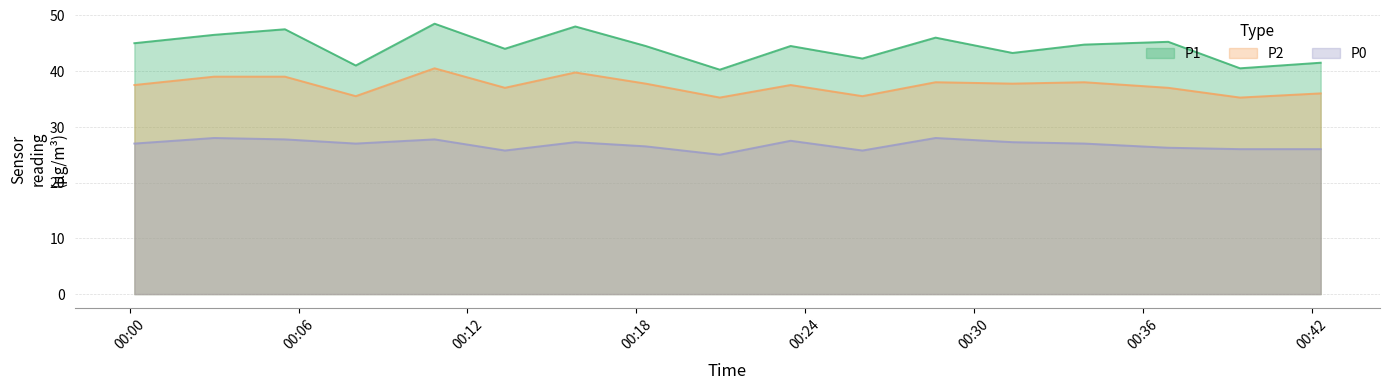

List the series in order of their peak value, lowest first.

P0, P2, P1